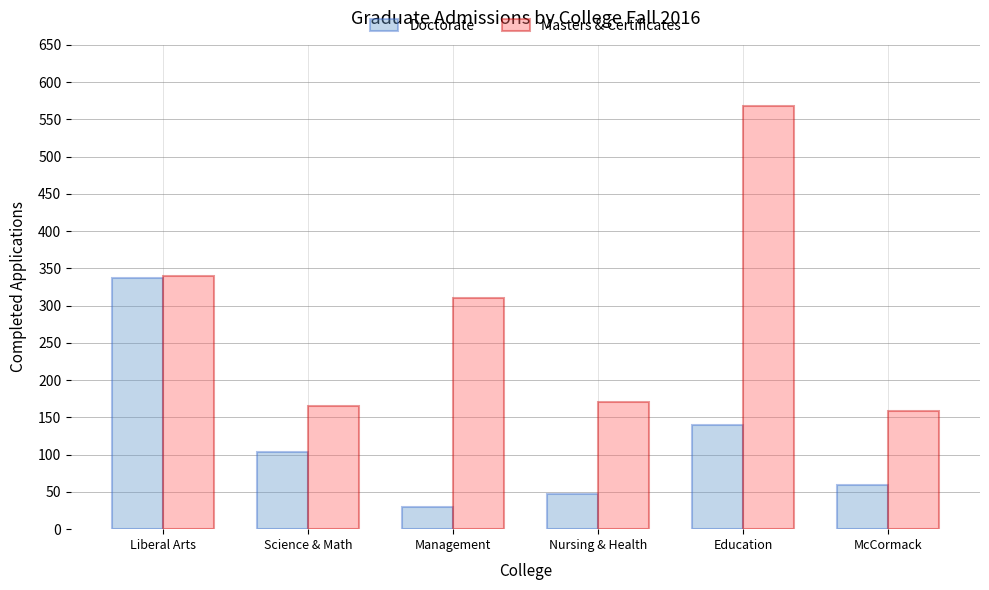

True or false: Masters & Certificates has a value of 158 at McCormack.

True